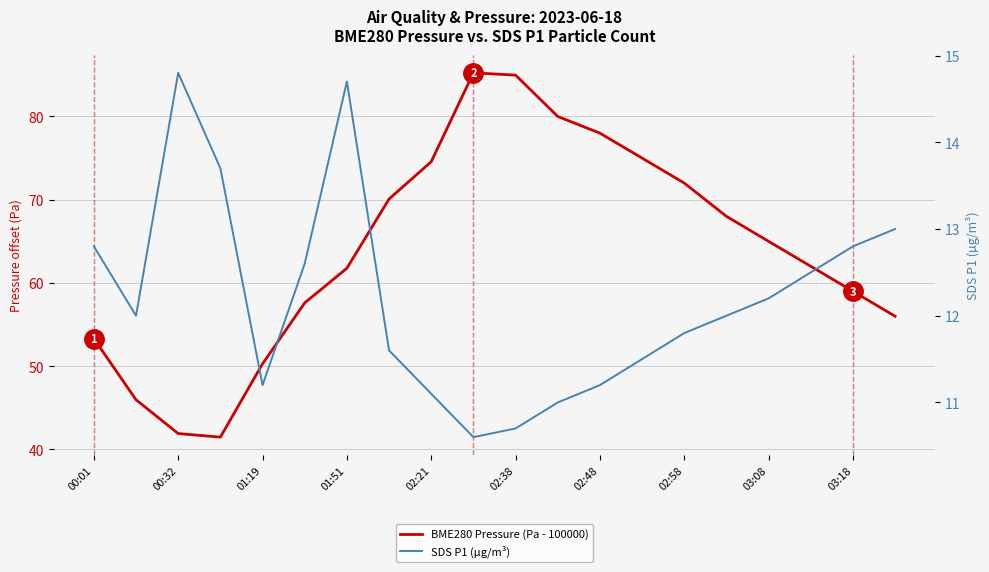

What is the difference between the highest and lowest values at 03:18?

46.2